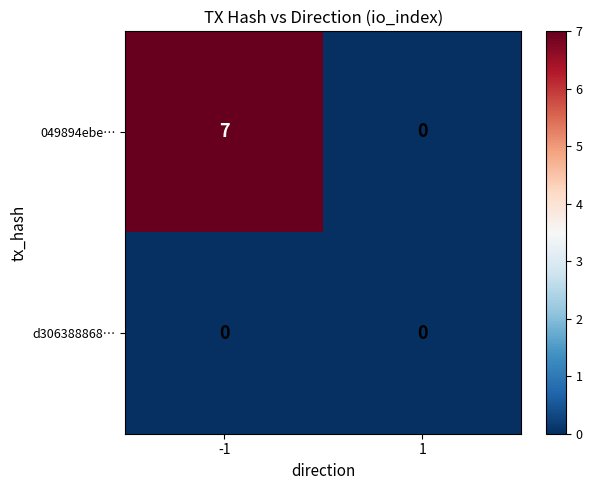

At which category is the sum across all series the highest?

-1